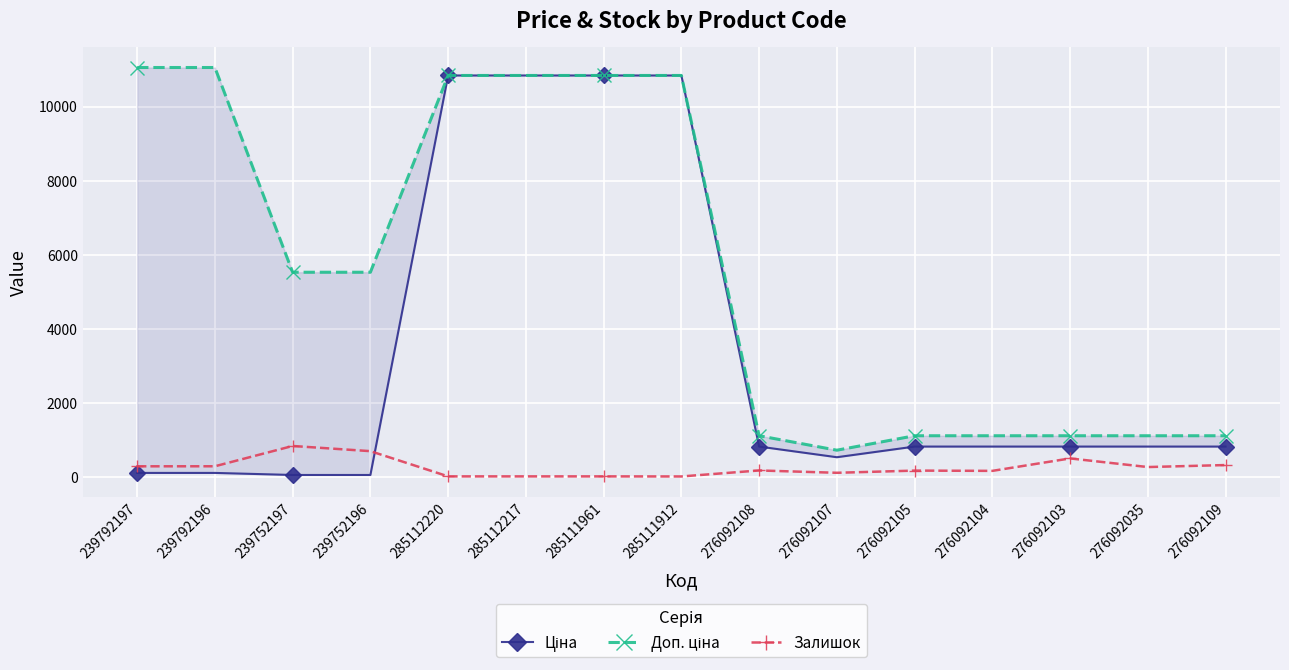

What is the difference between the highest and lowest values at 276092108?

937.0